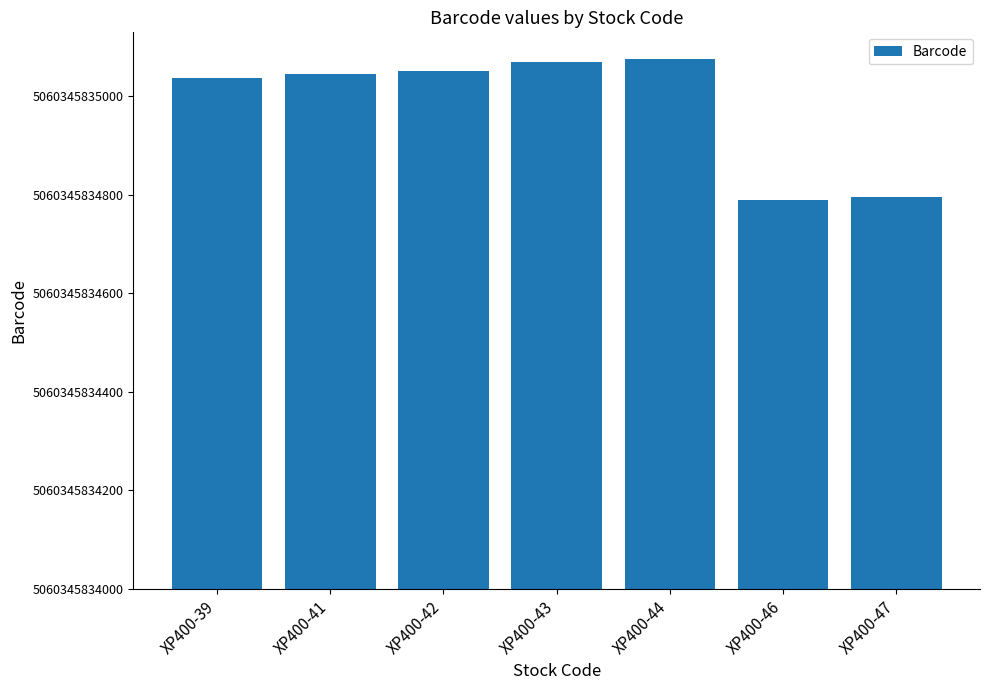

Are the bars horizontal?

No